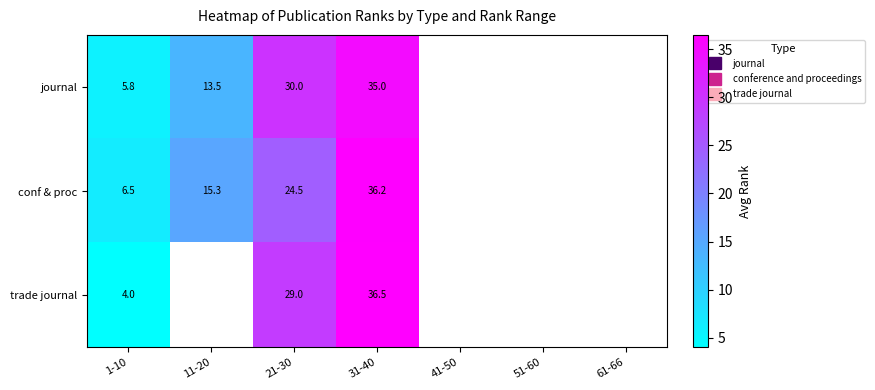

What is the minimum value for conf & proc?

6.5